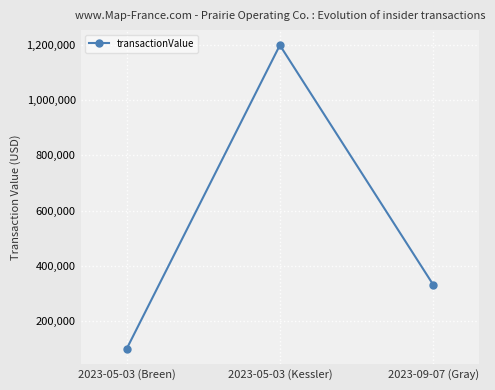

Where is the data nearest to the value 649065?

2023-09-07 (Gray)